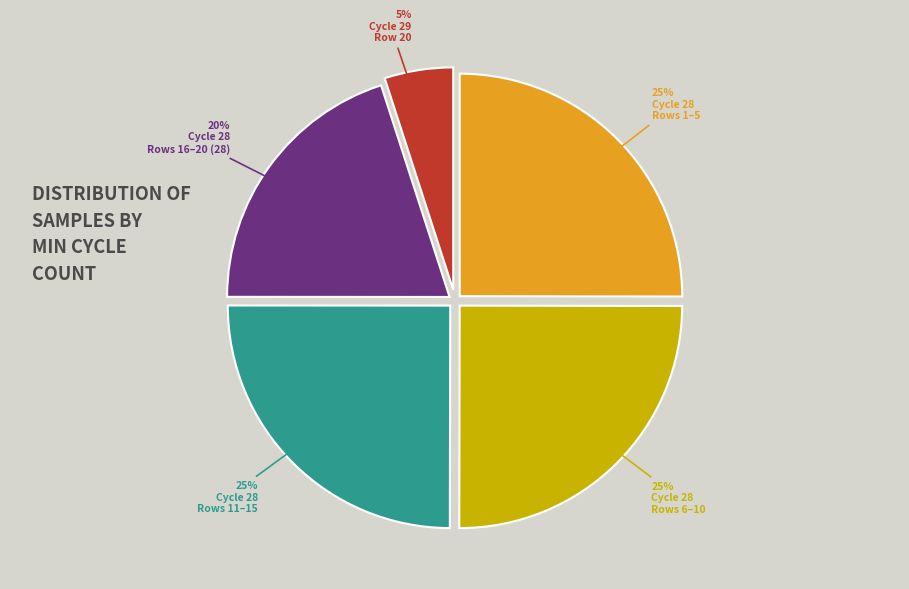

Does any single category account for the majority?

No